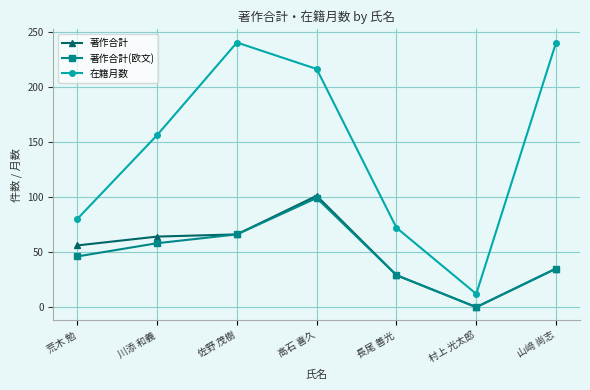

At which category is the sum across all series the highest?

高石 喜久